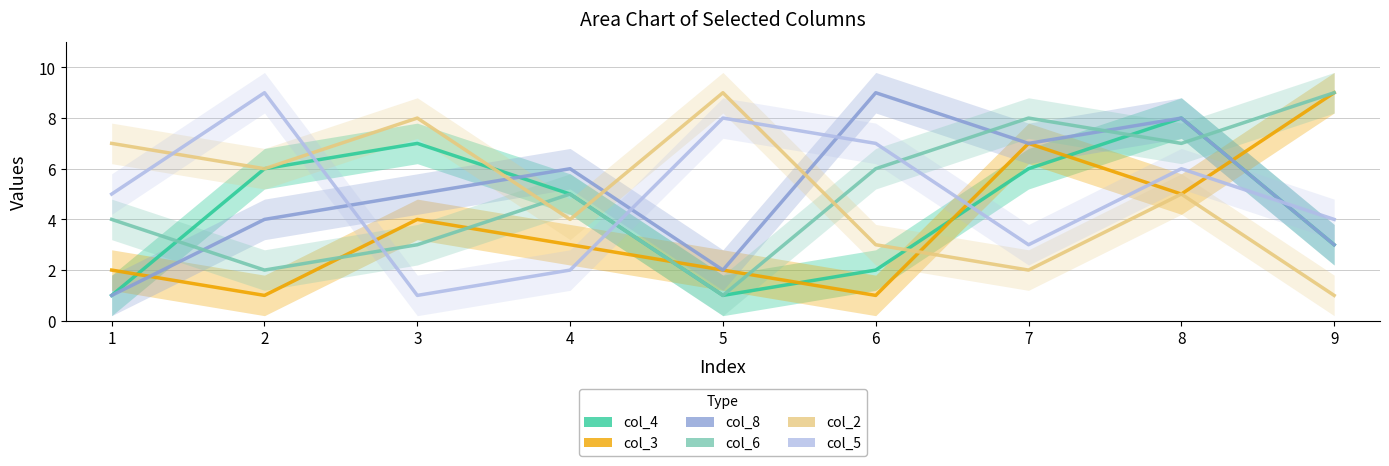

At which category does col_3 reach its first local valley?

2